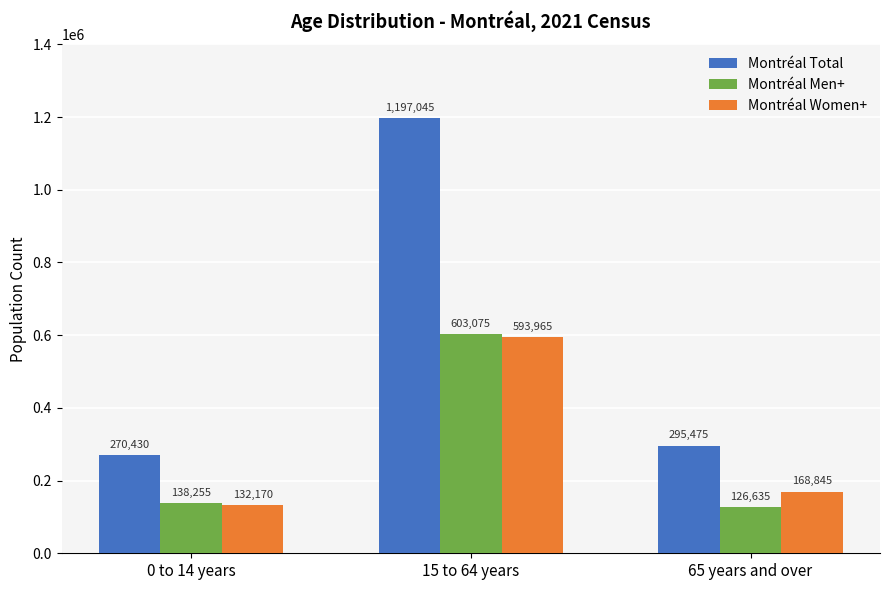

At how many categories does at least one series exceed 612046?

1